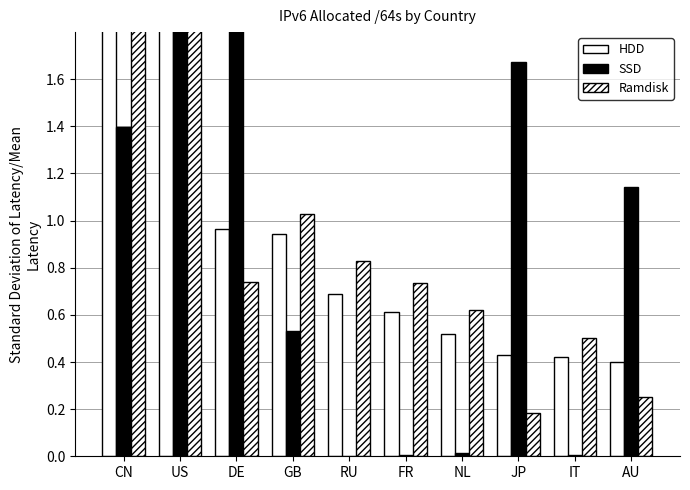

How many bars are there in total?

30